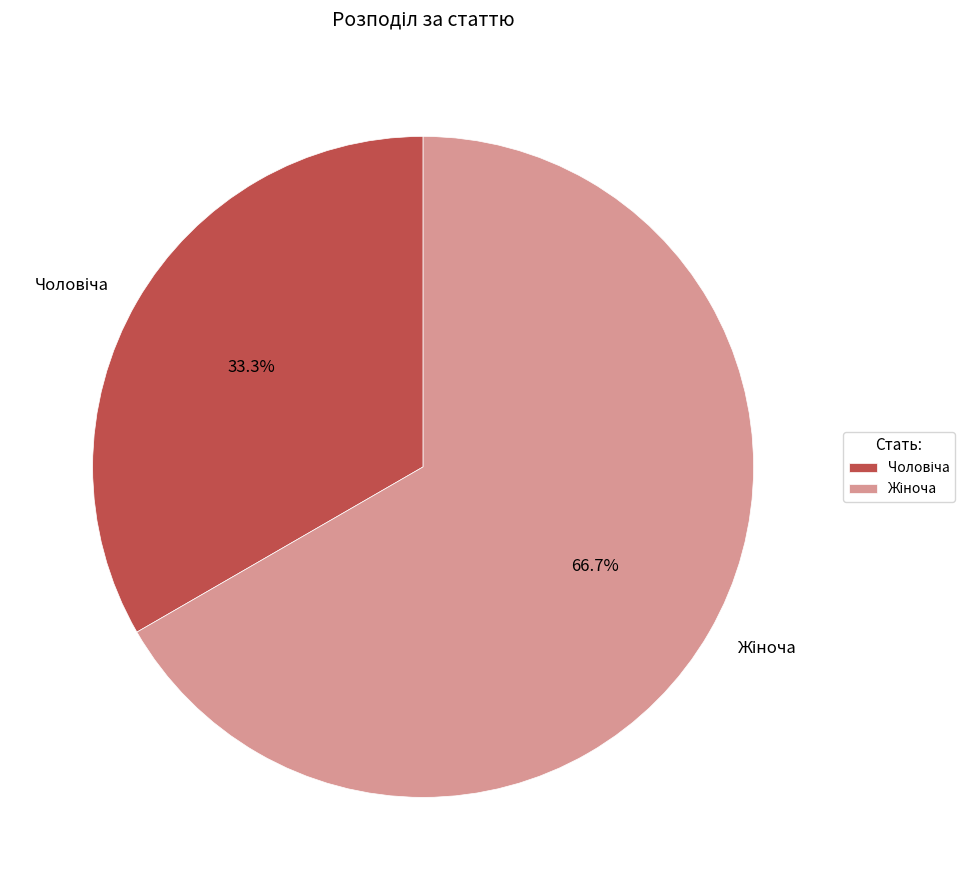

To the nearest percent, what is the difference between the largest and smallest slice percentages?

33%